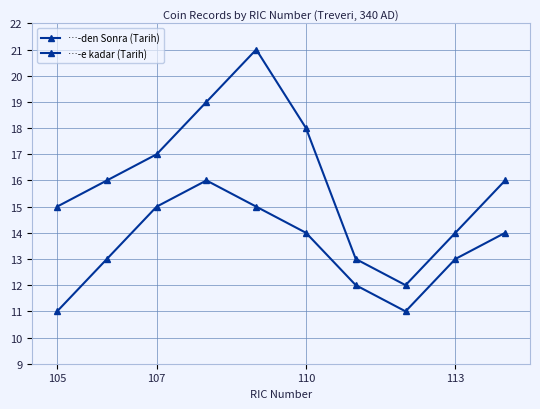

At how many categories does at least one series exceed 18?

2